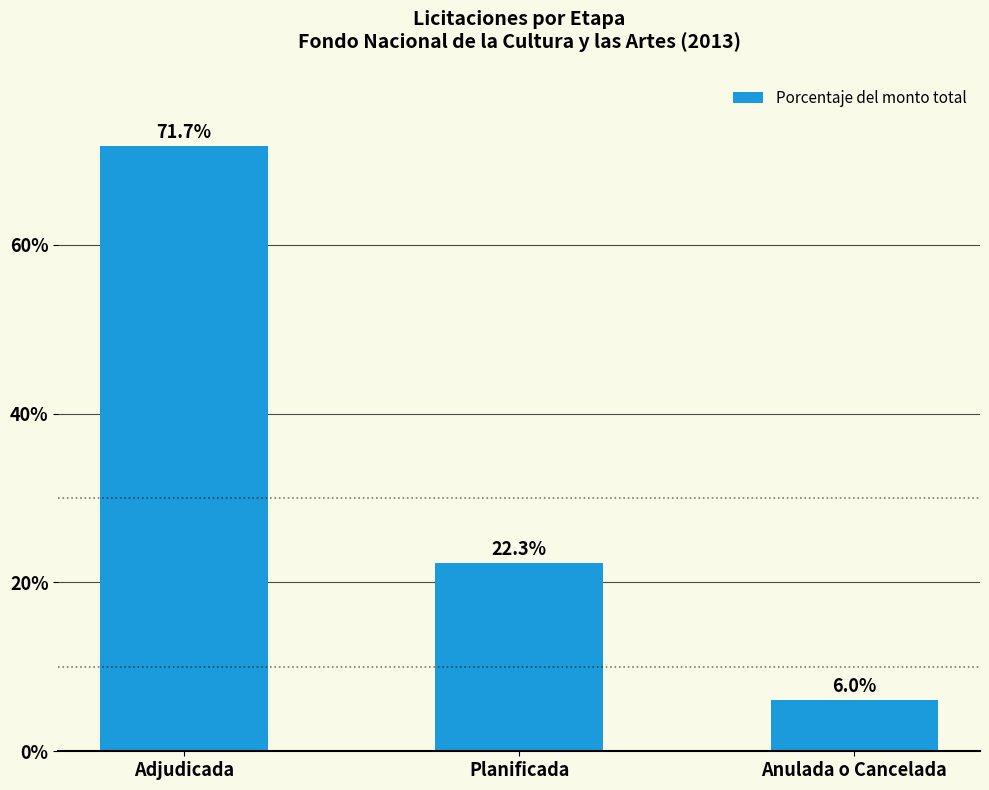

Between Anulada o Cancelada and Planificada, which is larger?

Planificada